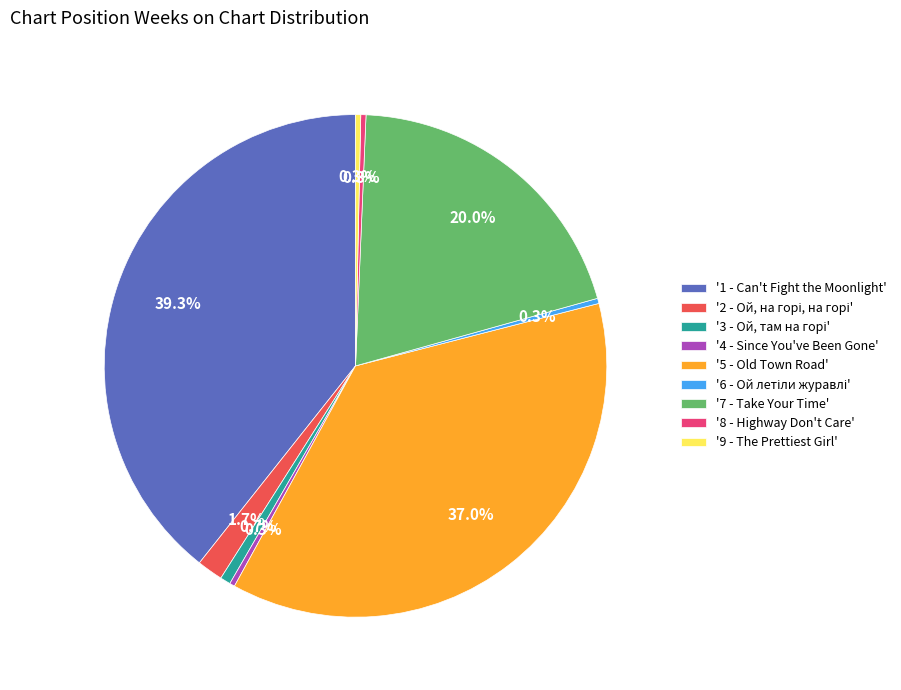

Is there a majority slice in this chart?

No